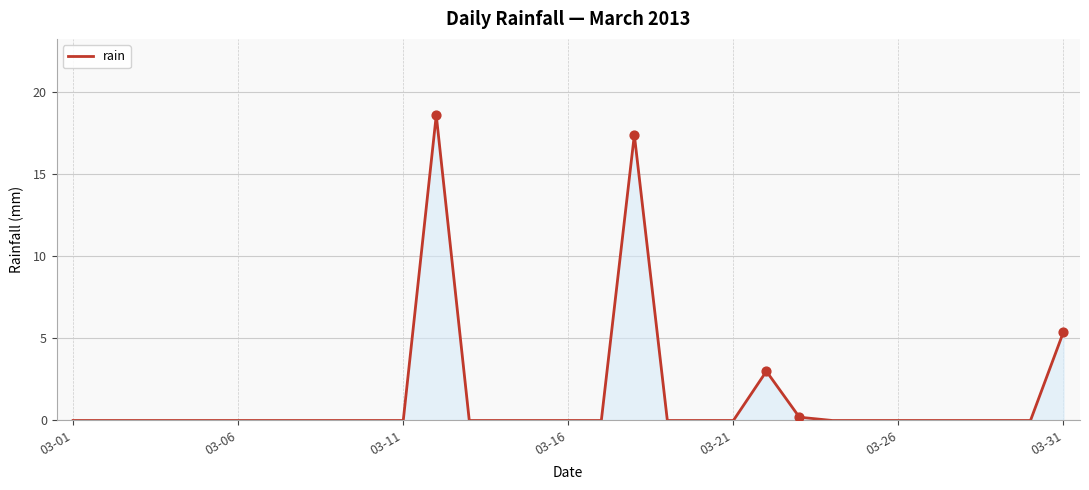

What is the difference between the maximum and minimum values?

18.6